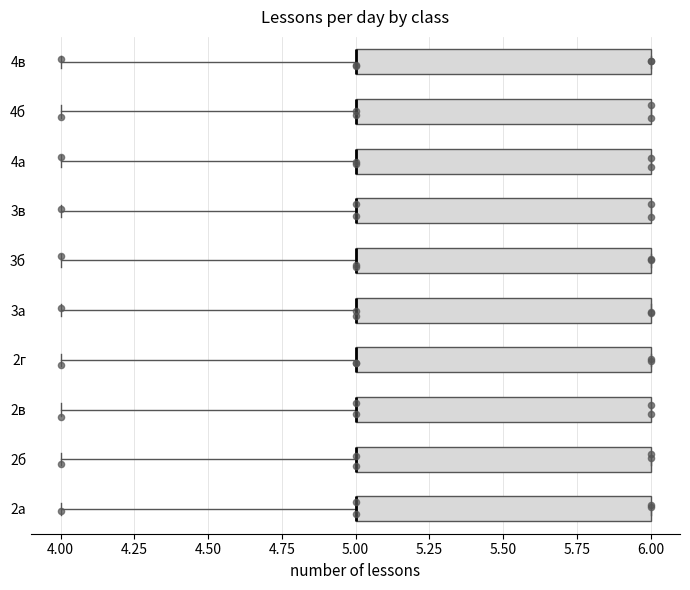

Reading bottom to top, read every box against the x-axis: the position of its median line, the range the box covers, and the ends of its whiskers. The values are not printed on the chart, so give them approximately, as read against the axis.

2а: median 5 (drawn on the box's left edge), box 5 to 6, whiskers 4 to 6
2б: median 5 (drawn on the box's left edge), box 5 to 6, whiskers 4 to 6
2в: median 5 (drawn on the box's left edge), box 5 to 6, whiskers 4 to 6
2г: median 5 (drawn on the box's left edge), box 5 to 6, whiskers 4 to 6
3а: median 5 (drawn on the box's left edge), box 5 to 6, whiskers 4 to 6
3б: median 5 (drawn on the box's left edge), box 5 to 6, whiskers 4 to 6
3в: median 5 (drawn on the box's left edge), box 5 to 6, whiskers 4 to 6
4а: median 5 (drawn on the box's left edge), box 5 to 6, whiskers 4 to 6
4б: median 5 (drawn on the box's left edge), box 5 to 6, whiskers 4 to 6
4в: median 5 (drawn on the box's left edge), box 5 to 6, whiskers 4 to 6